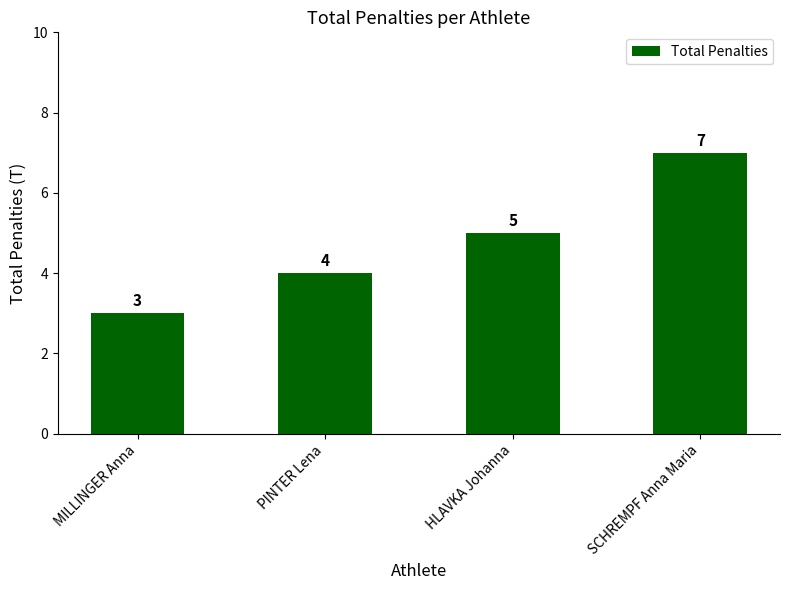

What is the maximum value shown in the chart?

7